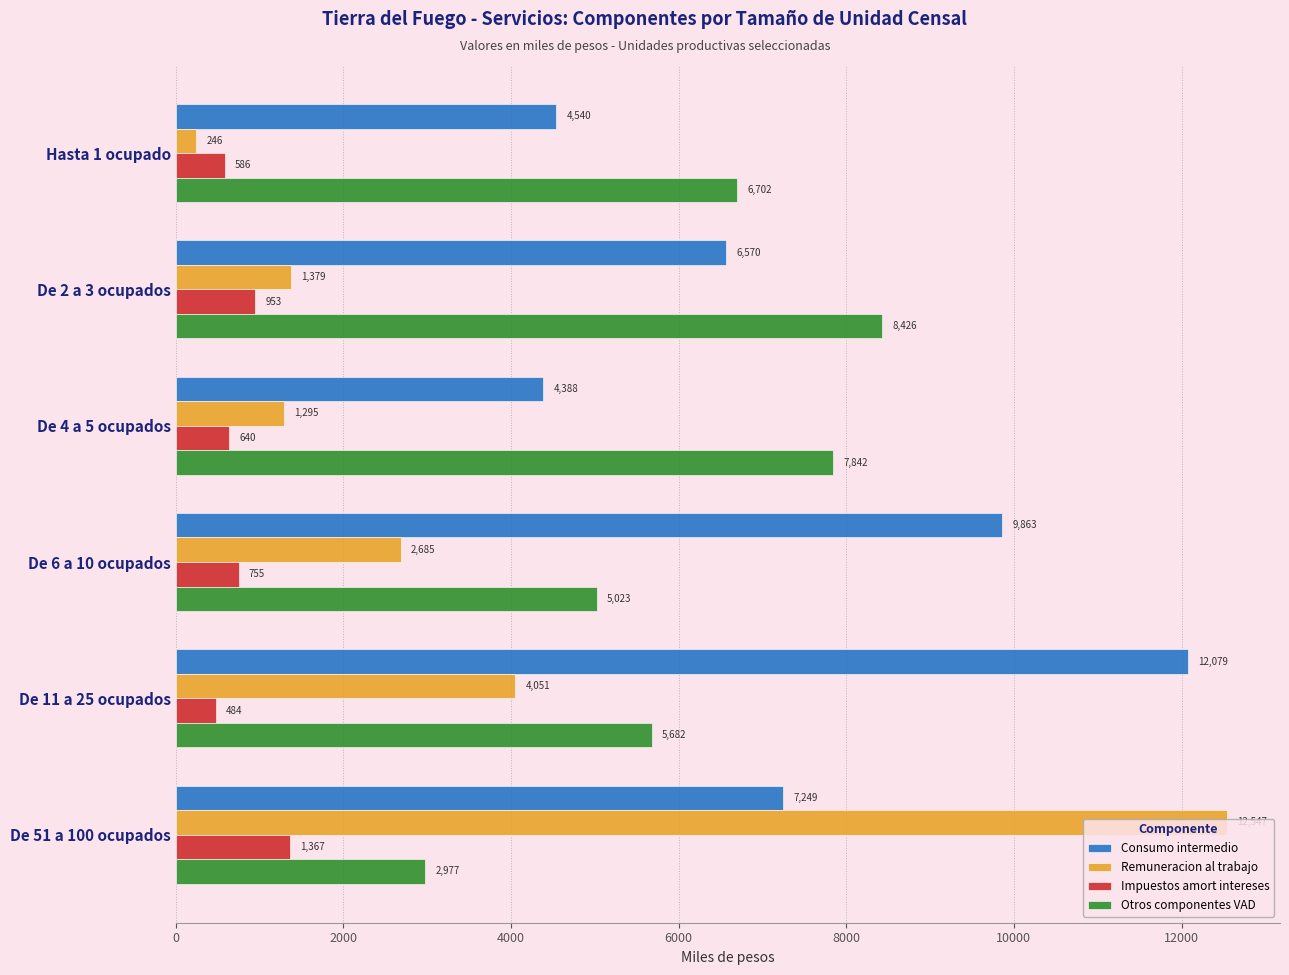

What is the minimum value for Consumo intermedio?

4388